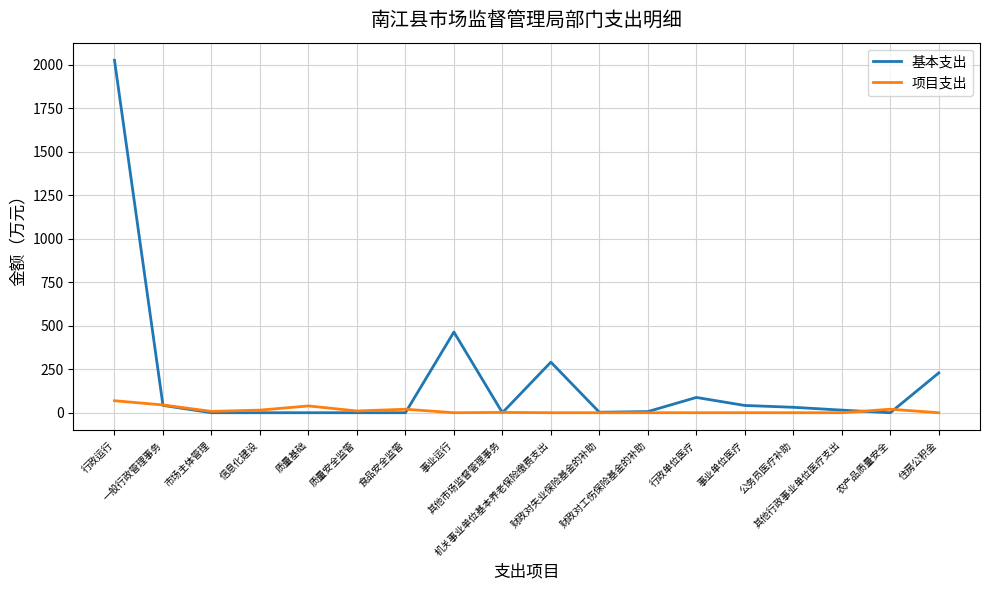

Rank the series by their average value, from lowest to highest.

项目支出, 基本支出